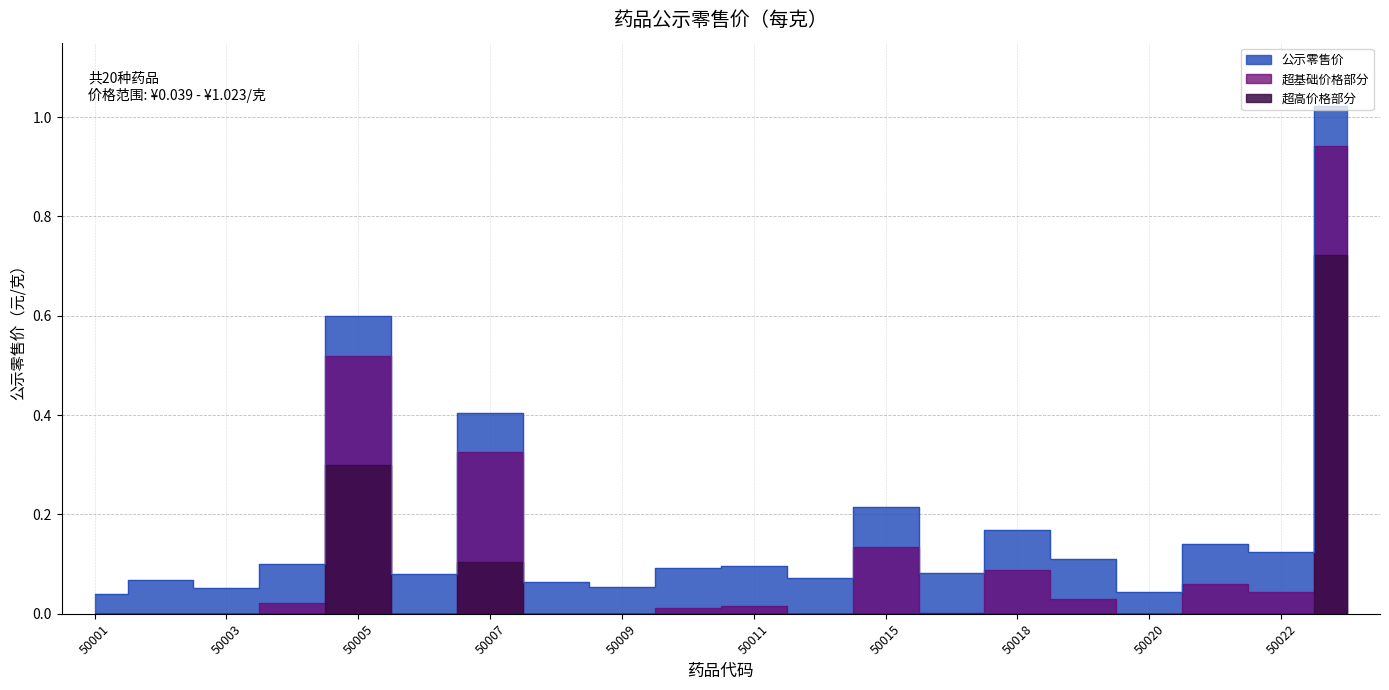

Is it true that the value at 50021 is 0.1?

True